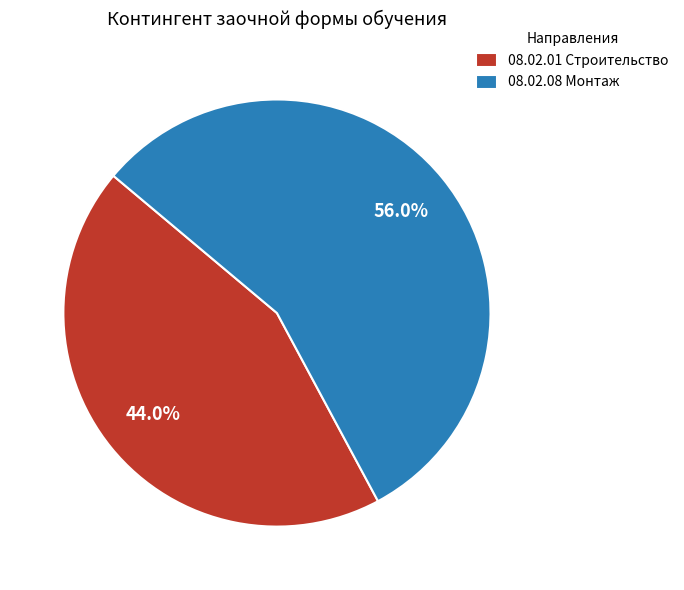

To the nearest percent, what portion does 08.02.01 Строительство represent?

44%